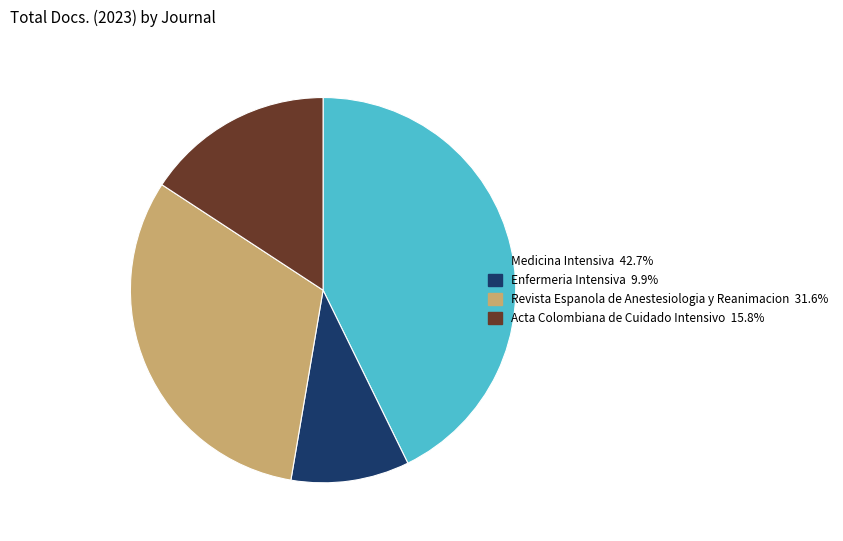

Which slice is the largest?

Medicina Intensiva